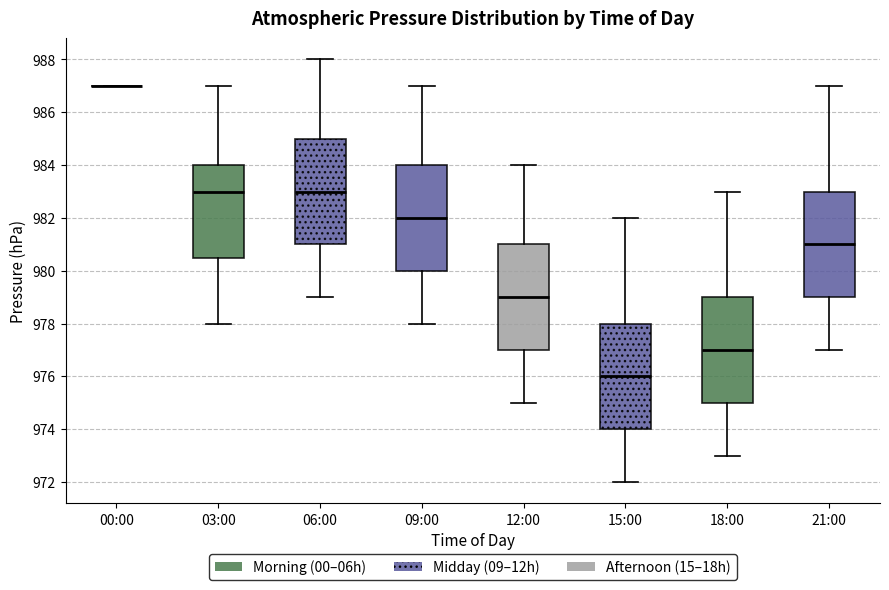

Reading left to right, read every box against the y-axis: the position of its median line, the range the box covers, and the ends of its whiskers. The values are not printed on the chart, so give them approximately, as read against the axis.

00:00: box collapsed to a line at 987.0, whiskers 987.0 to 987.0
03:00: median 983.0, box 980.6 to 984.0, whiskers 978.0 to 987.0
06:00: median 983.0, box 981.0 to 985.0, whiskers 979.0 to 988.0
09:00: median 982.0, box 980.0 to 984.0, whiskers 978.0 to 987.0
12:00: median 979.0, box 977.0 to 981.0, whiskers 975.0 to 984.0
15:00: median 976.0, box 974.0 to 978.0, whiskers 972.0 to 982.0
18:00: median 977.0, box 975.0 to 979.0, whiskers 973.0 to 983.0
21:00: median 981.0, box 979.0 to 983.0, whiskers 977.0 to 987.0